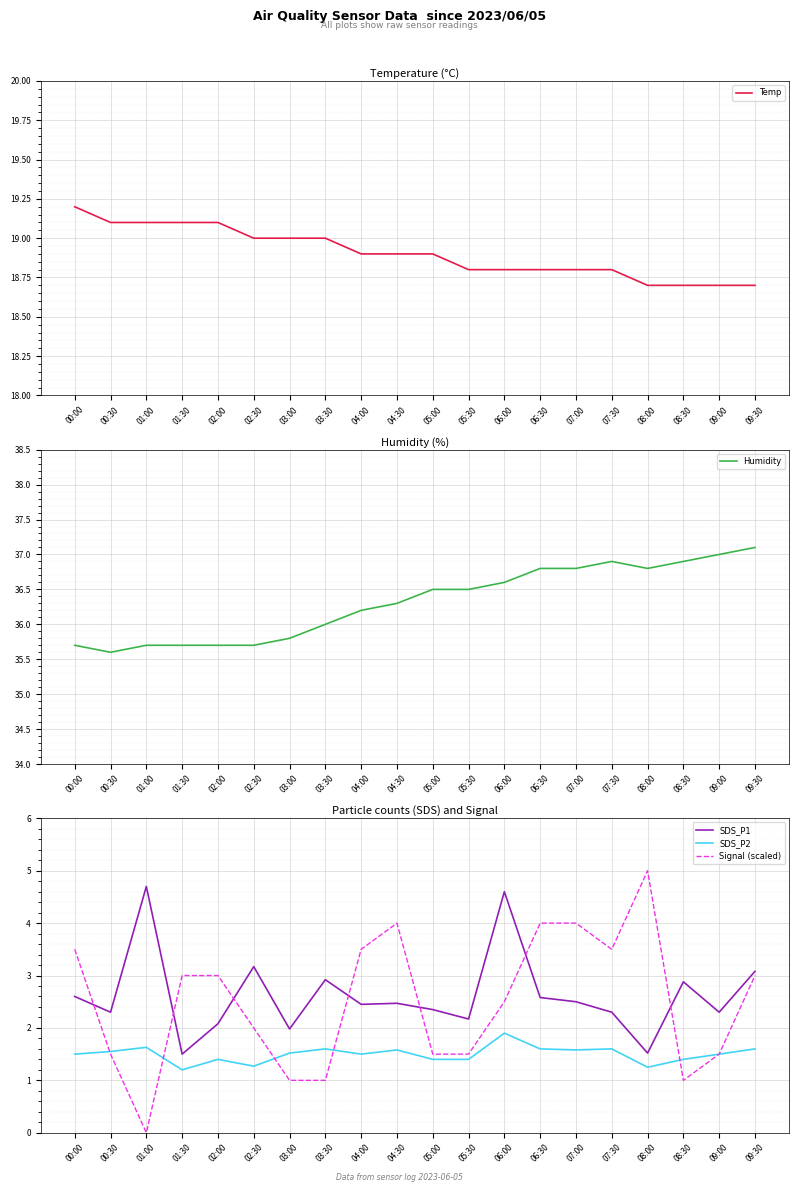

Is it true that SDS_P1 equals 3.5 at 06:30?

False